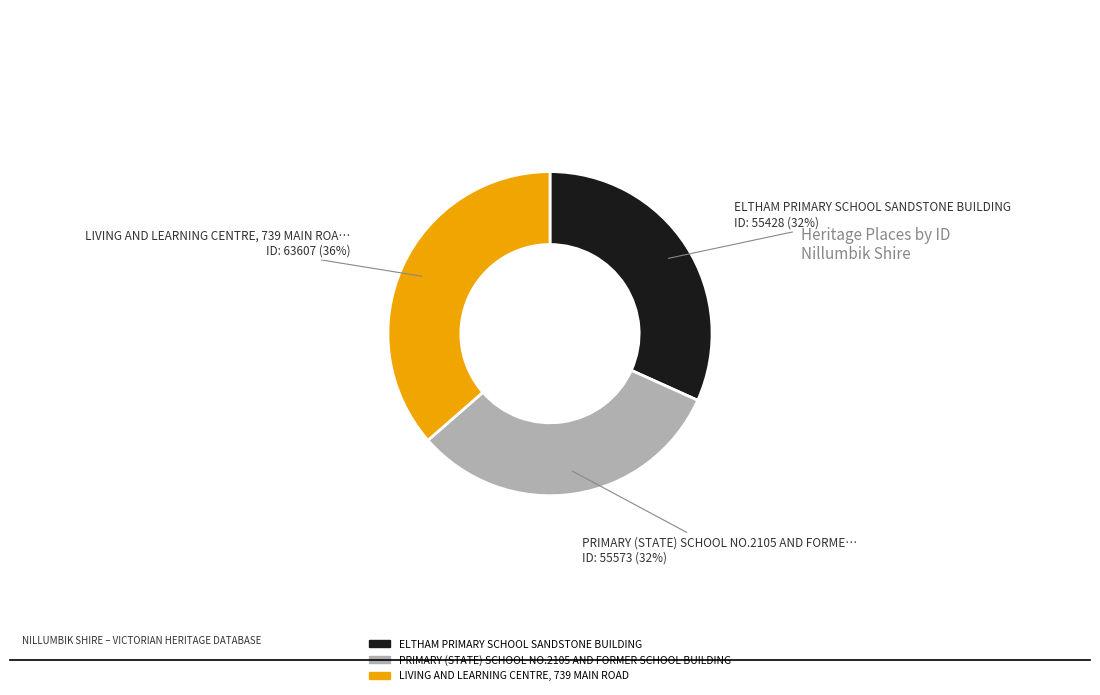

Which has a higher value, ELTHAM PRIMARY SCHOOL SANDSTONE BUILDING or LIVING AND LEARNING CENTRE, 739 MAIN ROAD?

LIVING AND LEARNING CENTRE, 739 MAIN ROAD